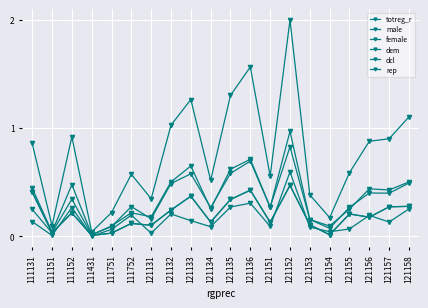

Is this an area chart (filled region under the line)?

No